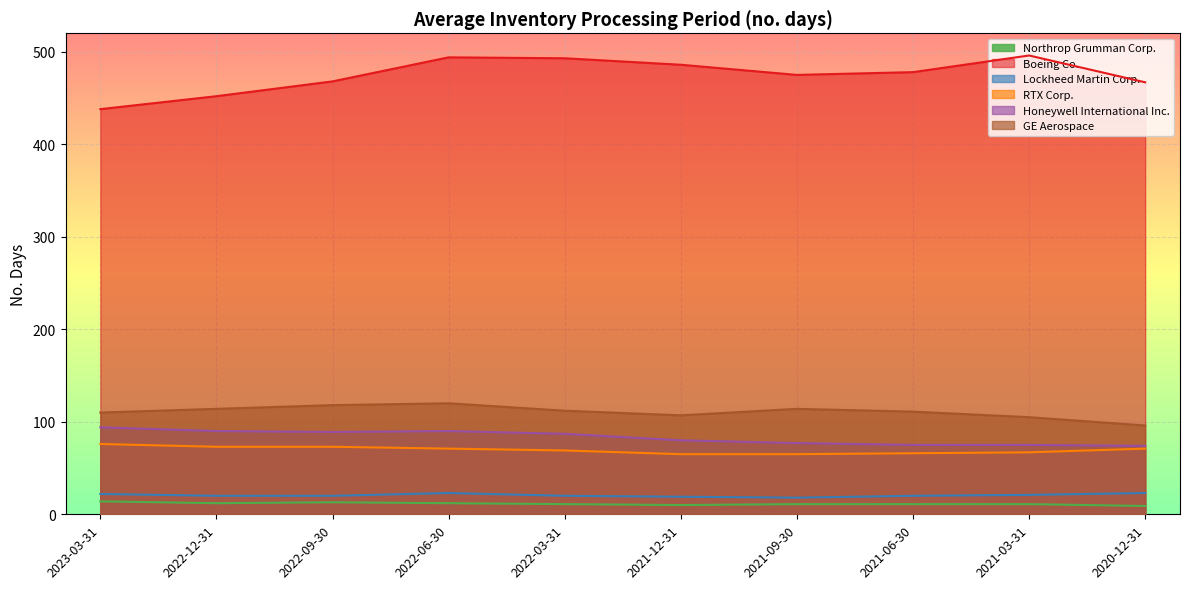

True or false: Honeywell International Inc. has more than 1 interior local peaks.

False